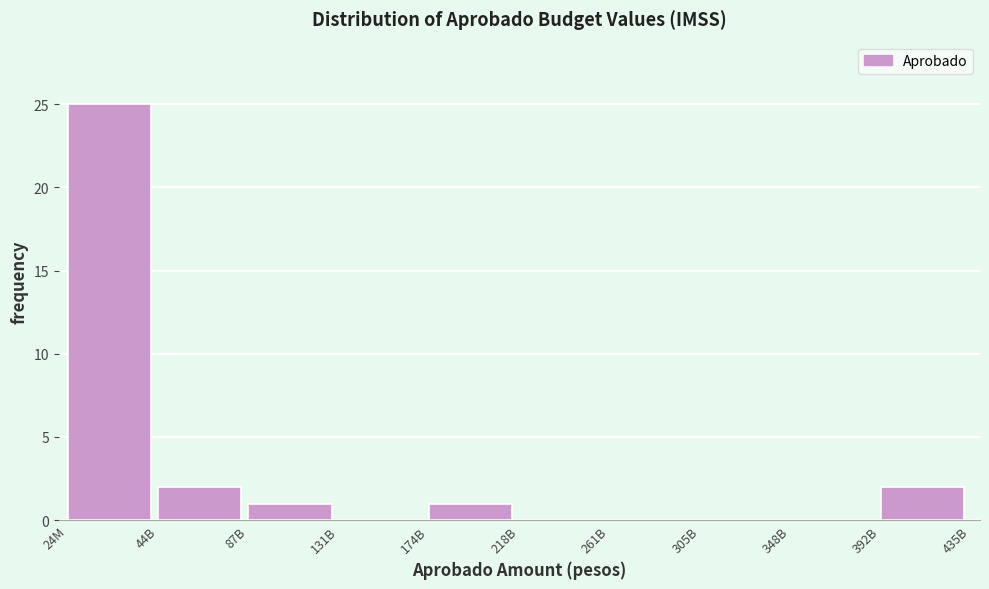

Reading right to left, transcribe all the data shown in this chart.

392B=2	348B=0	305B=0	261B=0	218B=0	174B=1	131B=0	87B=1	44B=2	24M=25